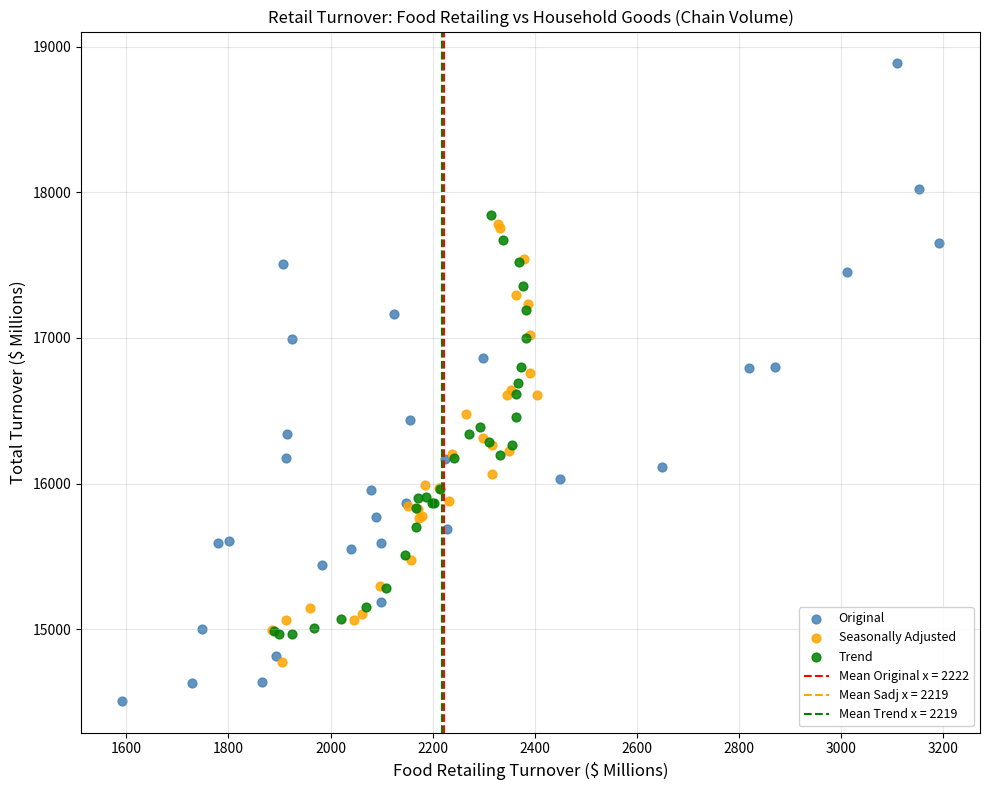

Which series contains the lowest Y value?

Original